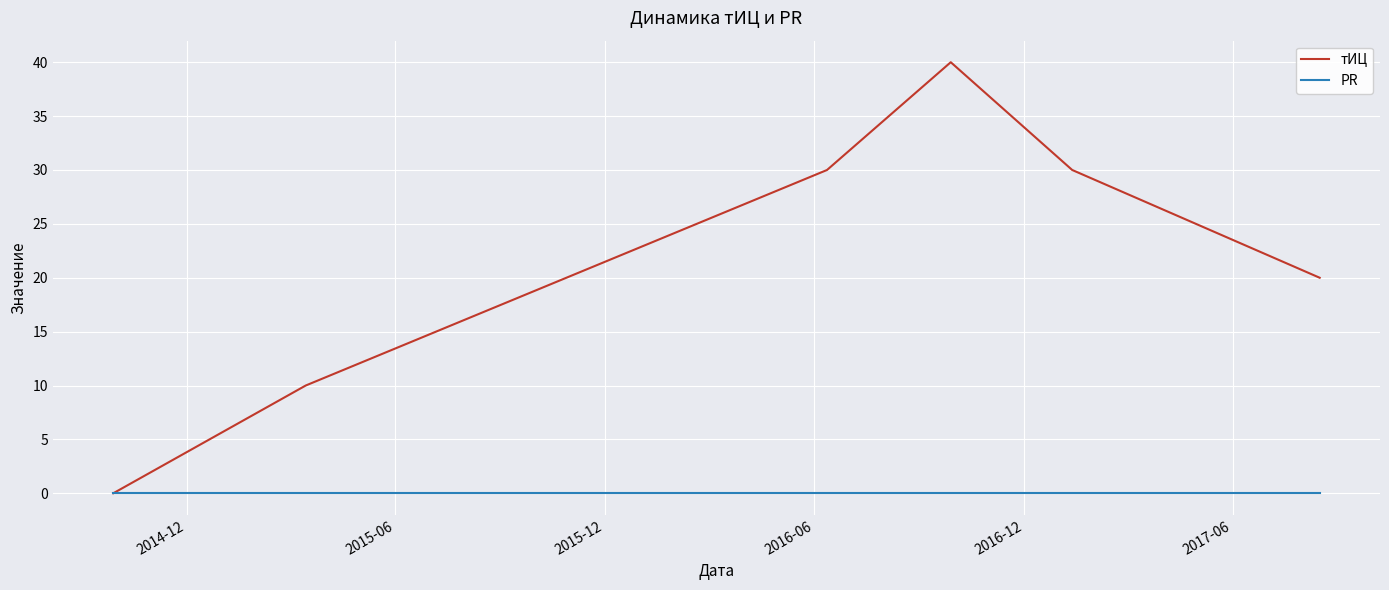

Which series has the largest total across all categories?

тИЦ